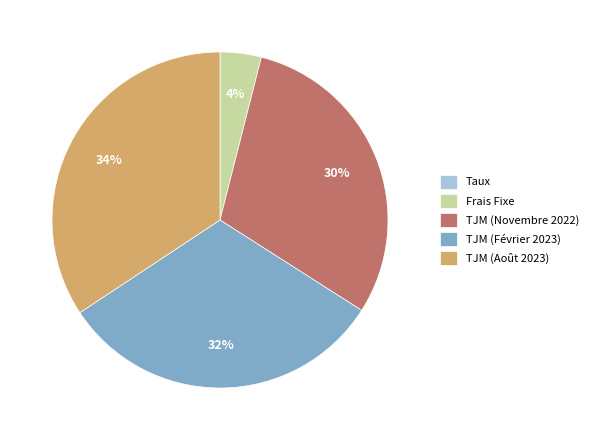

To the nearest percent, what is the difference between the largest and smallest slice percentages?

34%